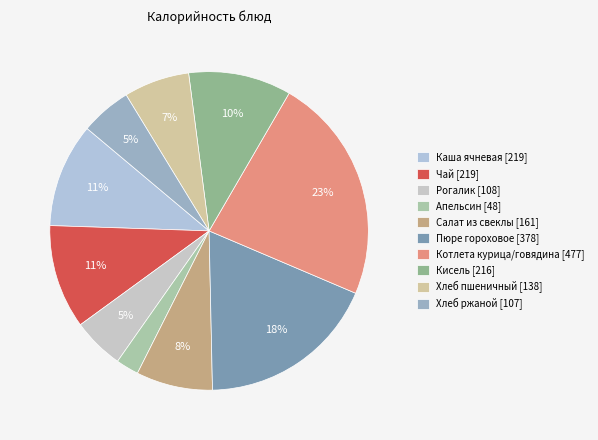

How many slices are in this pie chart?

10